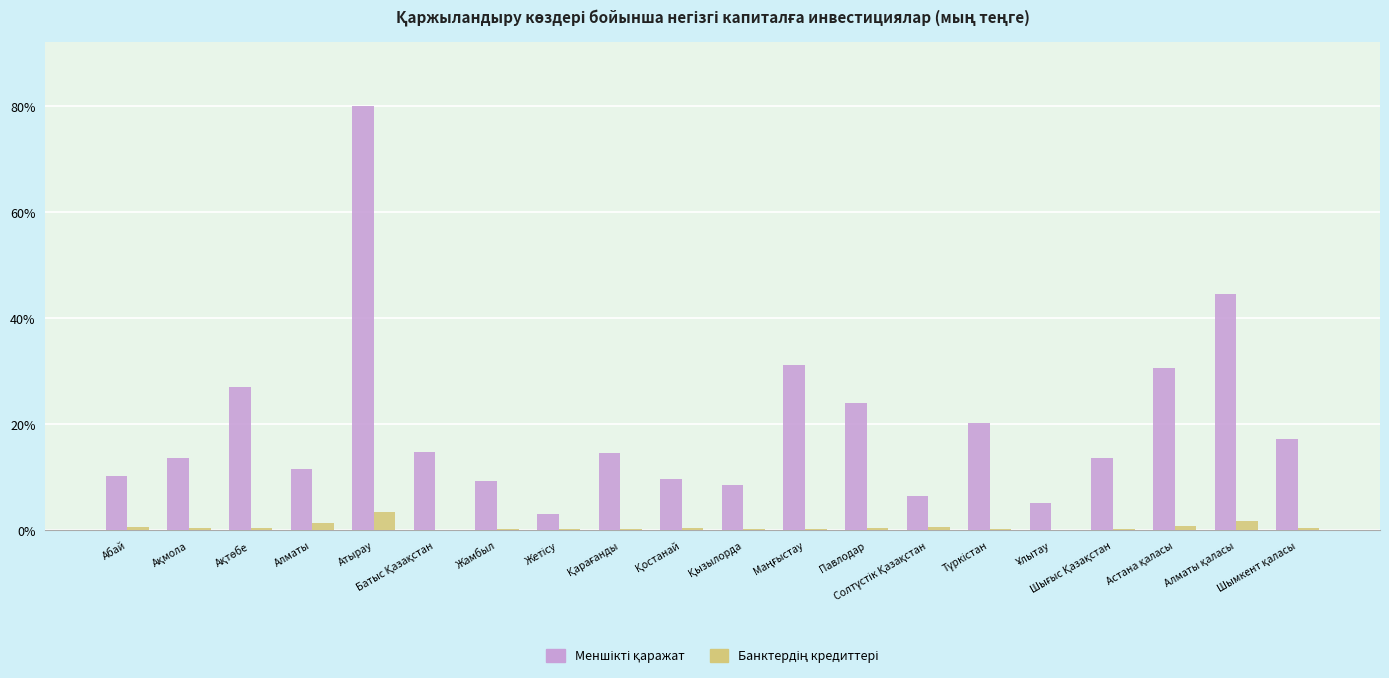

At which label is Банктердің кредиттері closest to 49358362?

Алматы қаласы